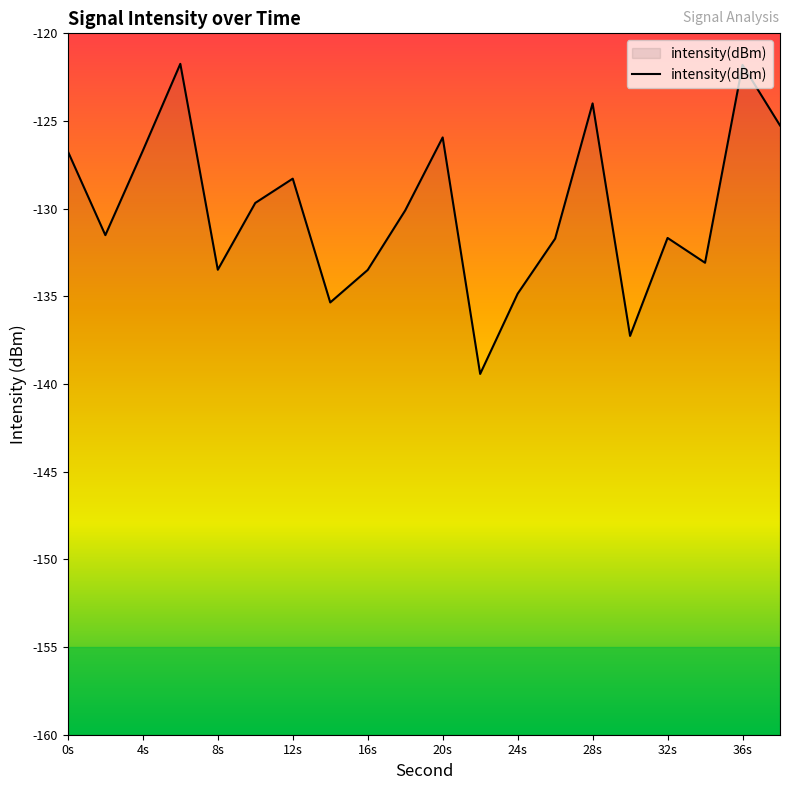

What is the difference between the maximum and minimum values?

17.7